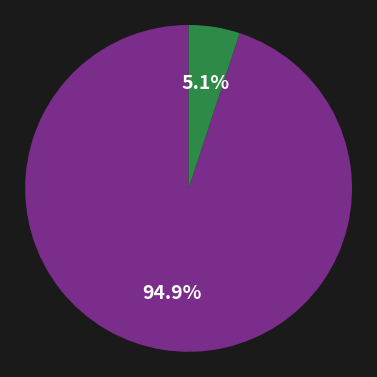

Is there any slice that represents more than half of the pie?

Yes